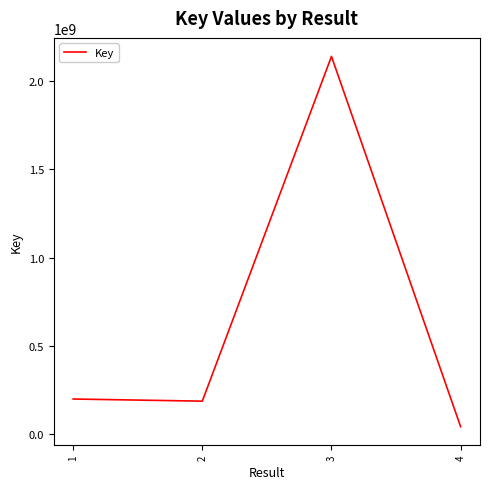

At which category does the data reach its first local peak?

3